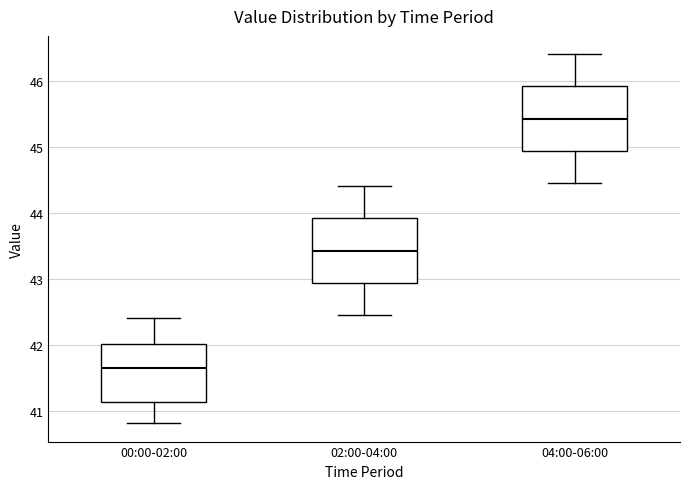

Reading left to right, transcribe this box plot: for each box, give where its median line is, the range the box spans, and where its two whiskers end, as read against the y-axis. The values are not printed on the chart, so give them approximately, as read against the axis.

00:00-02:00: median 41.7, box 41.1 to 42.0, whiskers 40.8 to 42.4
02:00-04:00: median 43.4, box 42.9 to 43.9, whiskers 42.5 to 44.4
04:00-06:00: median 45.4, box 44.9 to 45.9, whiskers 44.5 to 46.4